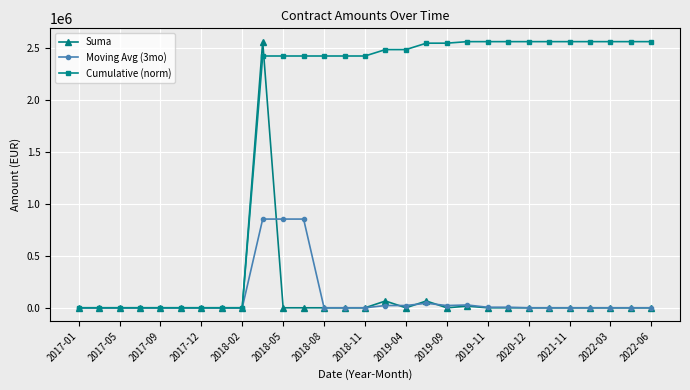

True or false: Suma has more than 0 interior local peaks.

True